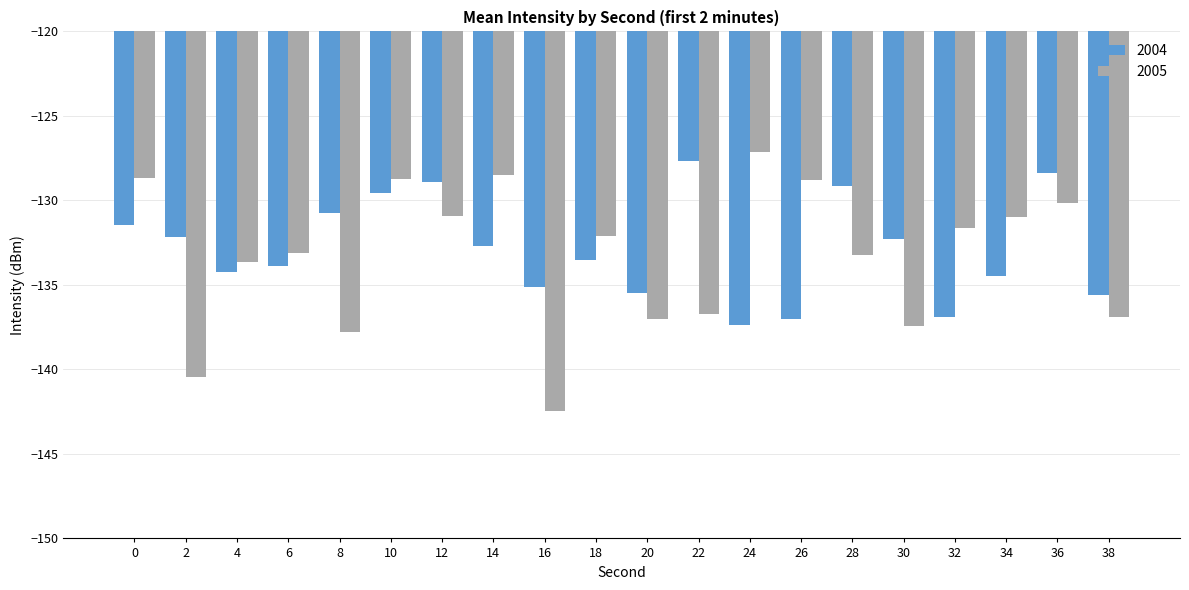

What is the value of the 2004 bar at the 17th from the left?

-136.9